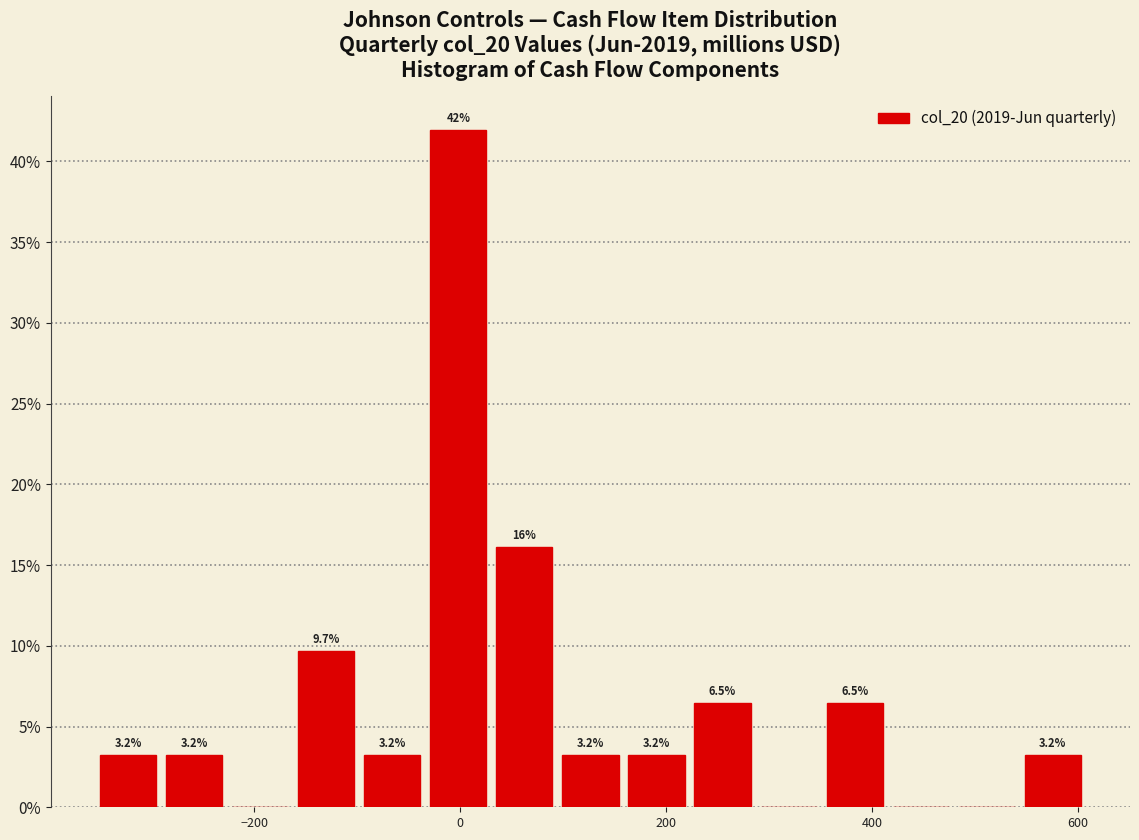

Around what value on the x-axis is the tallest bar? Give the approximate position of its centre, as read against the axis.

0